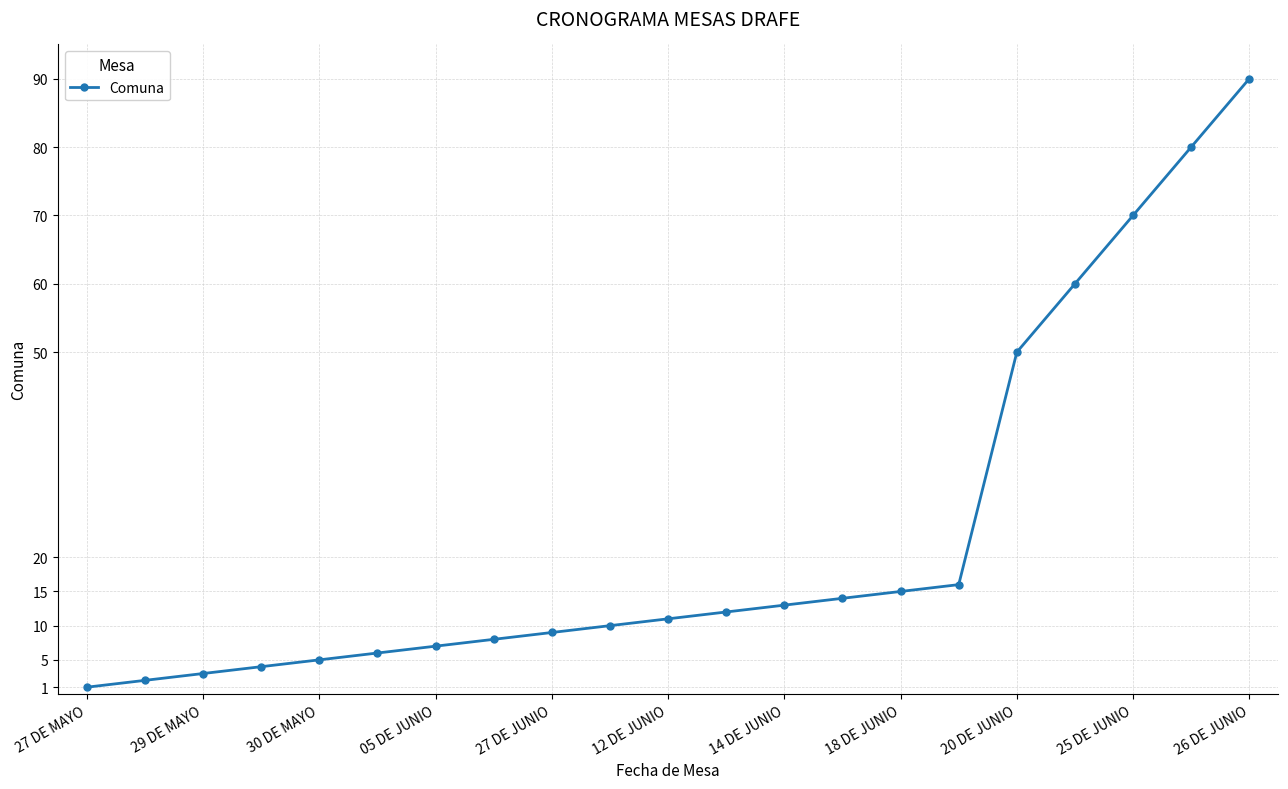

What is the difference between the maximum and minimum values?

89